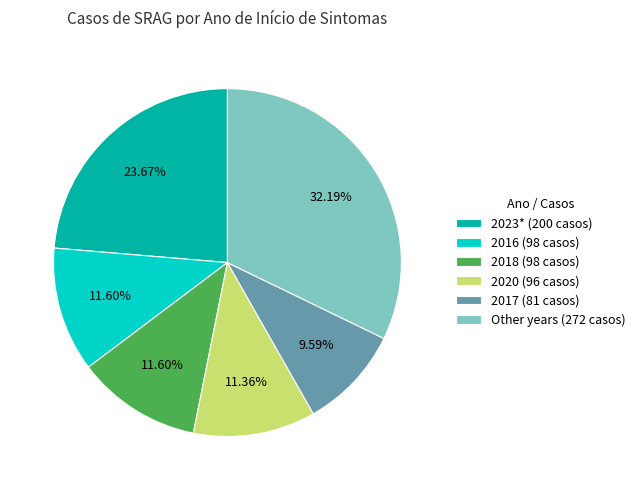

Which slice is the largest?

Other years (272 casos)